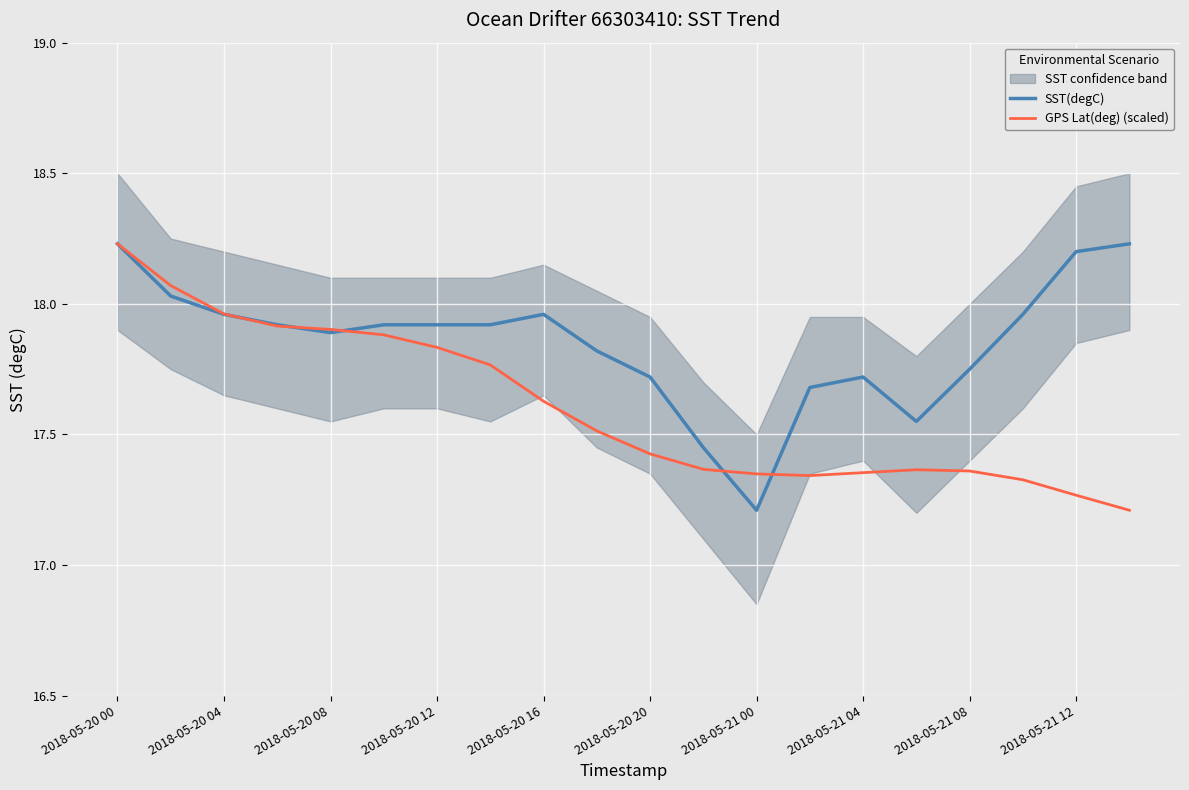

The value of GPS Lat(deg) (scaled) at 15 is 10.2. True or false?

False